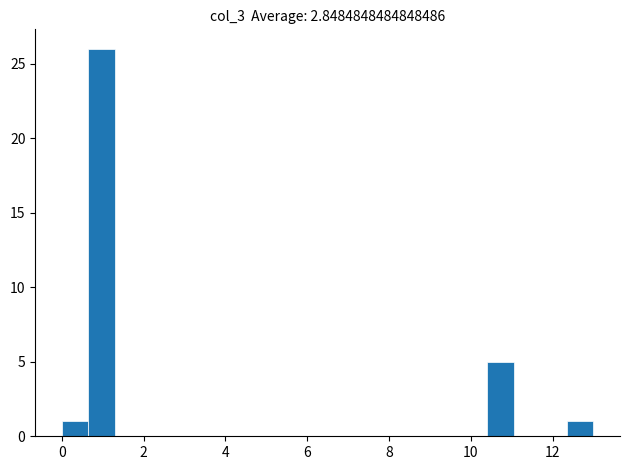

Read against the x-axis, roughly where is the centre of the tallest bar?

1.0